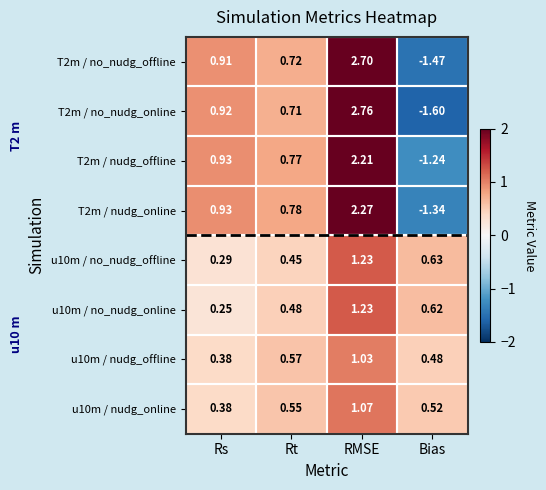

At which category is the sum across all series the highest?

RMSE